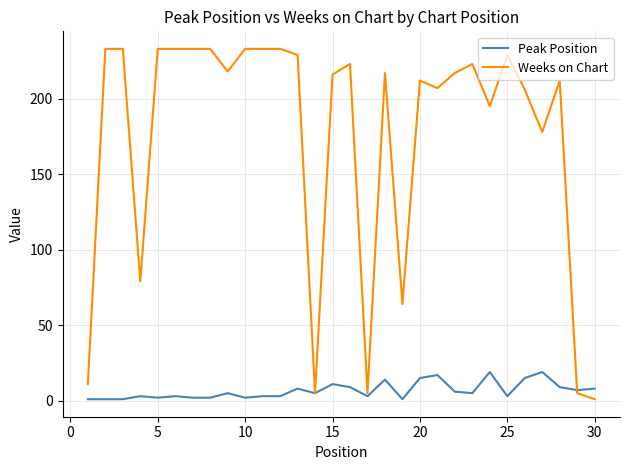

Which series has the widest spread of values?

Weeks on Chart